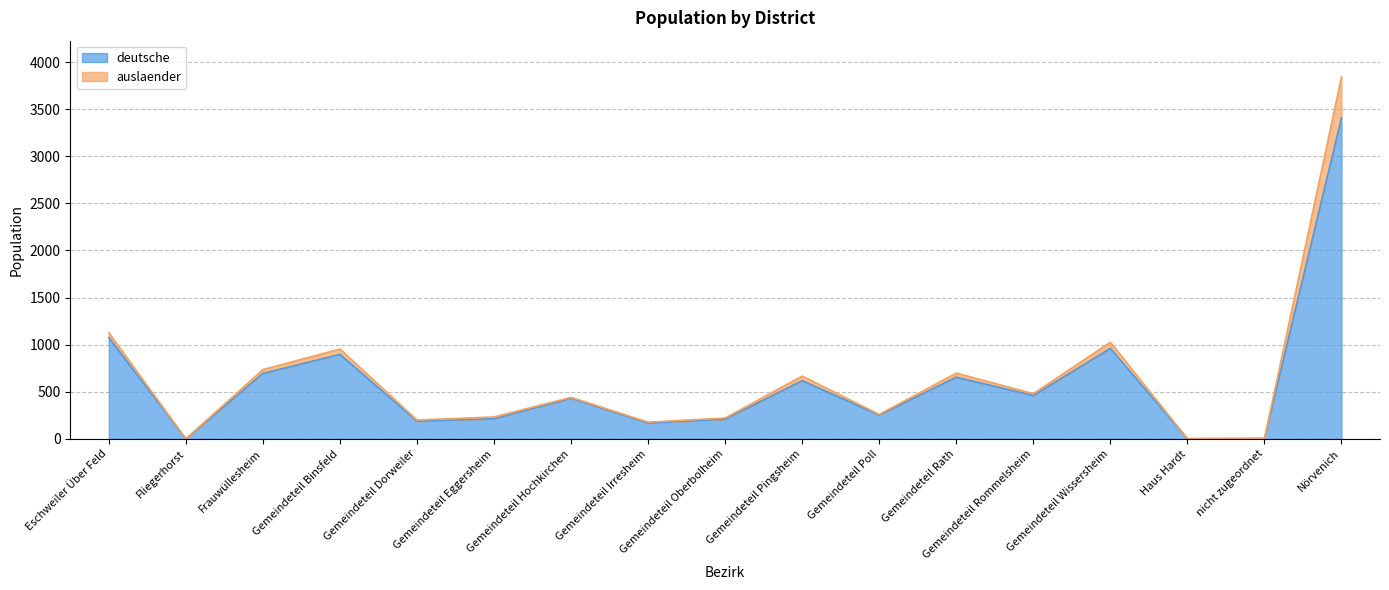

Where is the first local maximum?

Gemeindeteil Binsfeld